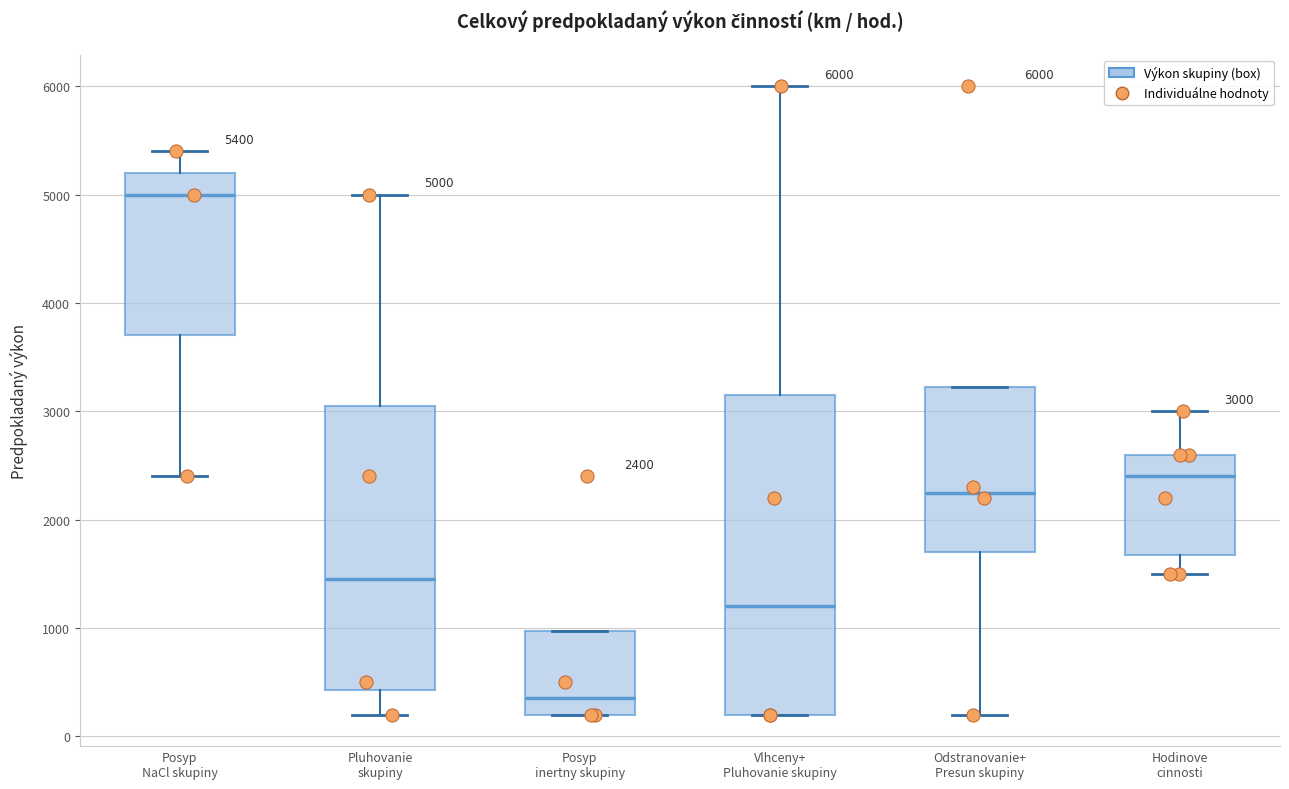

Comparing the boxes themselves (not the whiskers), which one is the tallest?

Vlhceny+ Pluhovanie skupiny